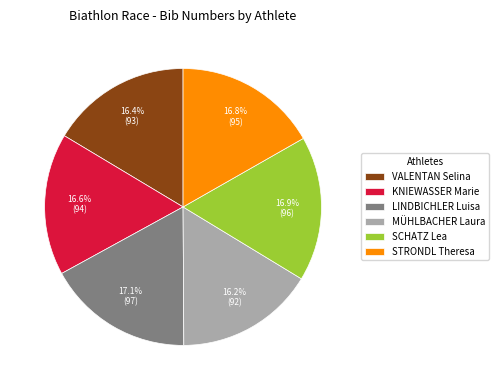

Approximately how many times larger is the value at MÜHLBACHER Laura compared to KNIEWASSER Marie?

1.0